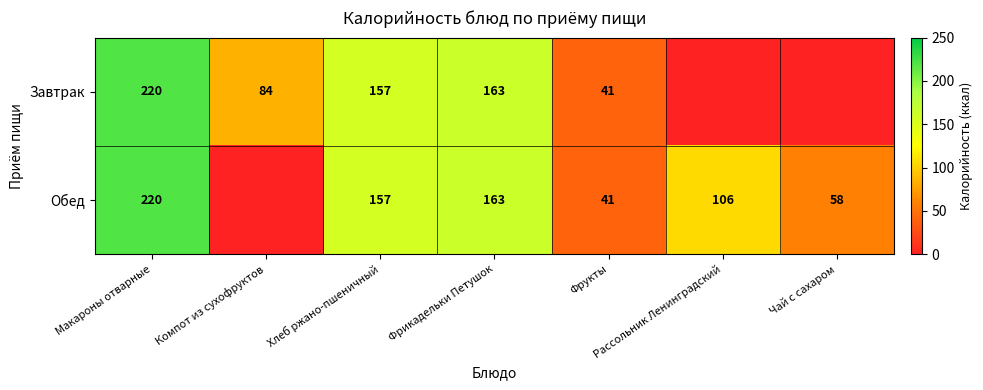

What is the difference between the Обед values at Хлеб ржано-пшеничный and Чай с сахаром?

99